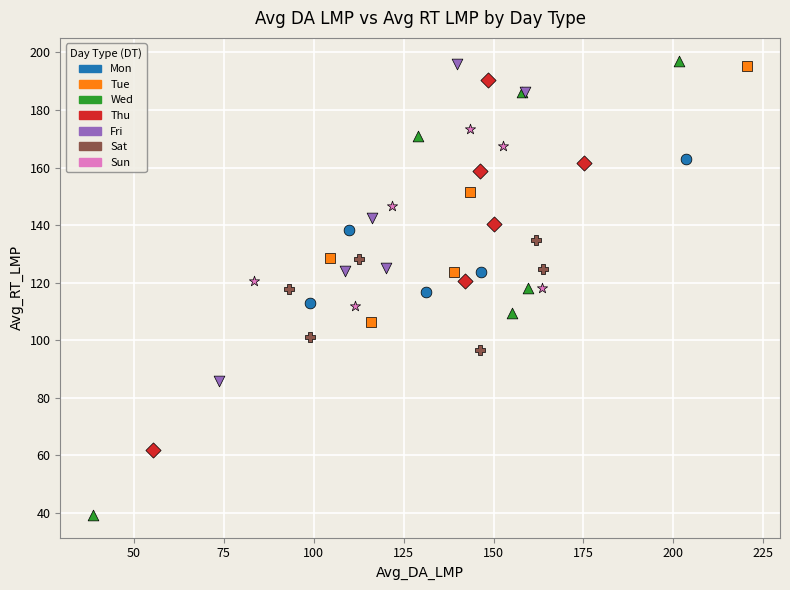

Which series has the widest spread of Y values?

Wed